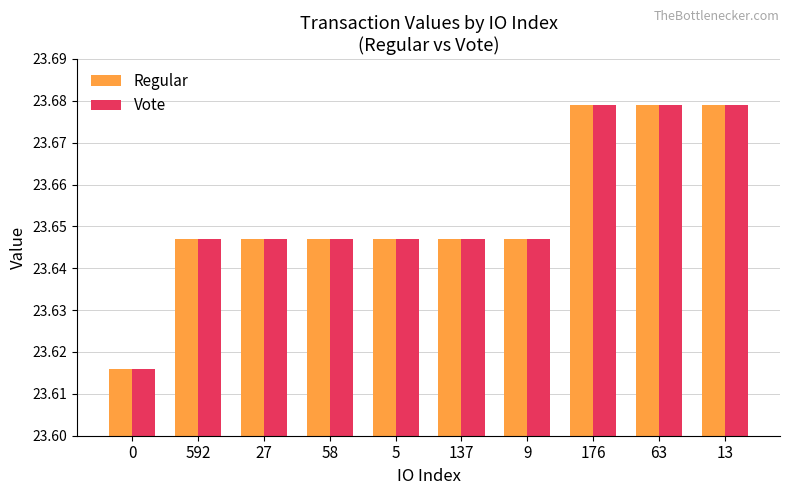

How many Regular values are between 23 and 24?

10